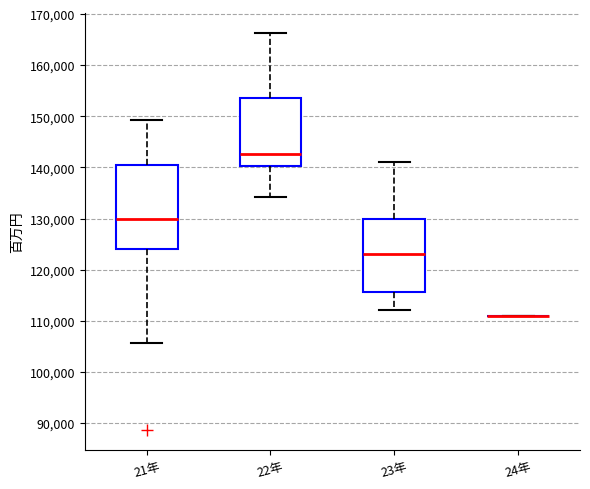

Reading left to right, transcribe this box plot: for each box, give where its median line is, the range the box spans, and where its two whiskers end, as read against the y-axis. The values are not printed on the chart, so give them approximately, as read against the axis.

21年: median 130000, box 124000 to 141000, whiskers 106000 to 149000
22年: median 143000, box 140000 to 154000, whiskers 134000 to 166000
23年: median 123000, box 116000 to 130000, whiskers 112000 to 141000
24年: box collapsed to a line at 111000, whiskers 111000 to 111000